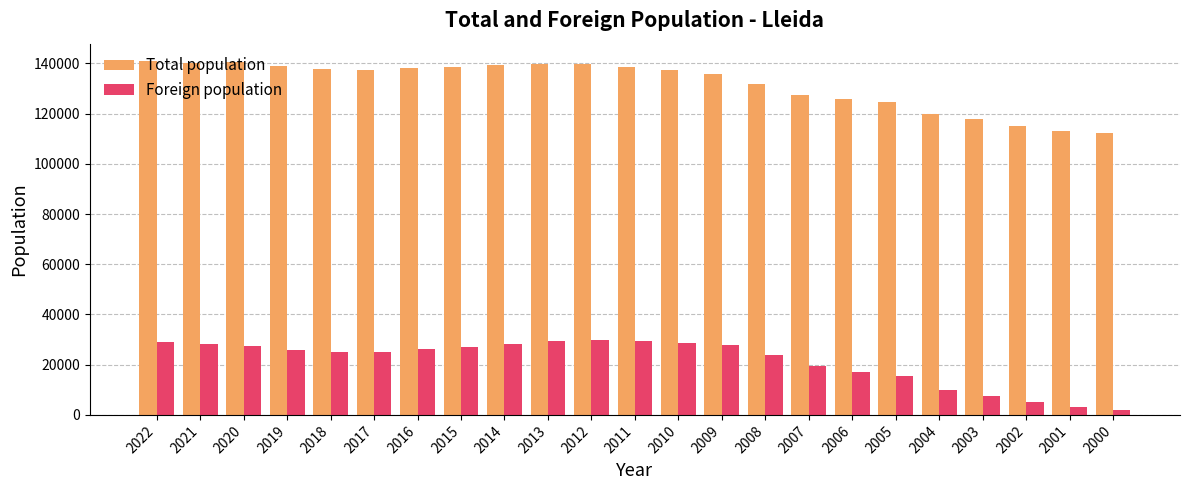

Which series changed the most between 2015 and 2000?

Total population